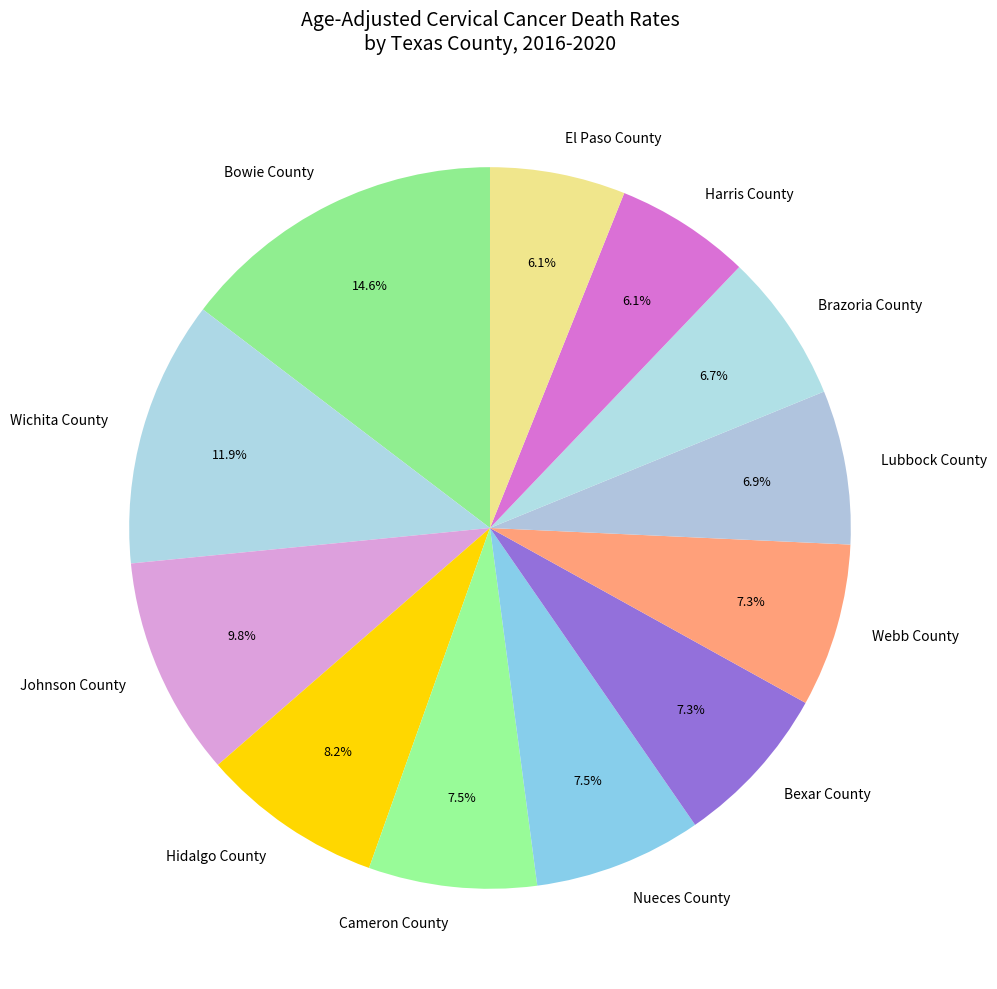

What is the ratio of the value at Webb County to the value at Harris County?

1.2